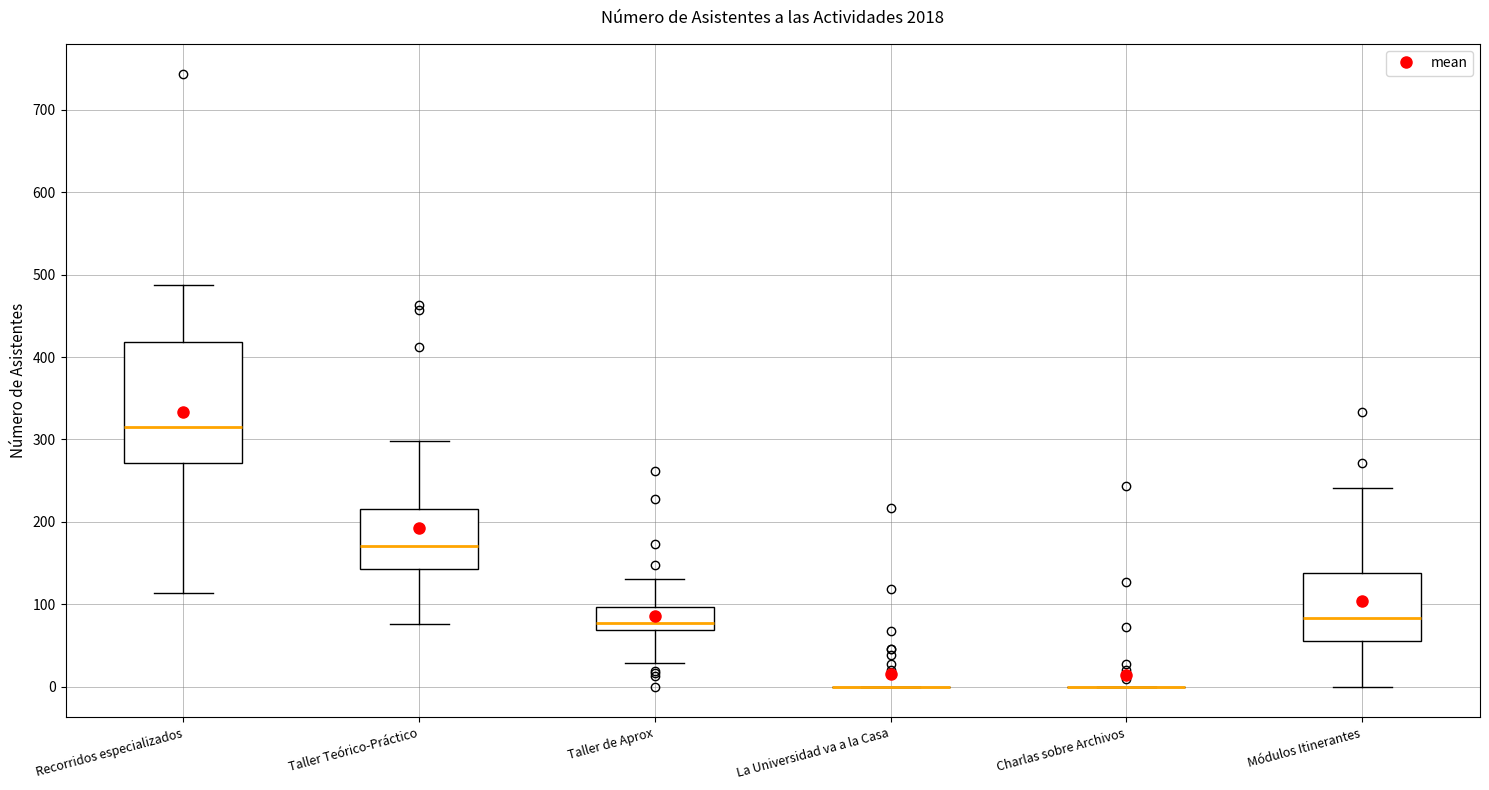

Which box is the tallest, from its lower edge to its upper edge?

Recorridos especializados